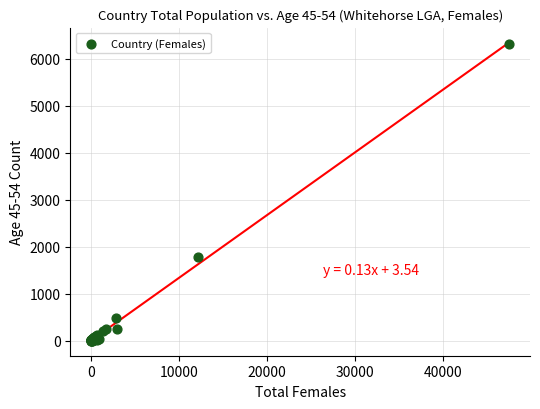

What Y value in the scatter plot is closest to 3155?

1783